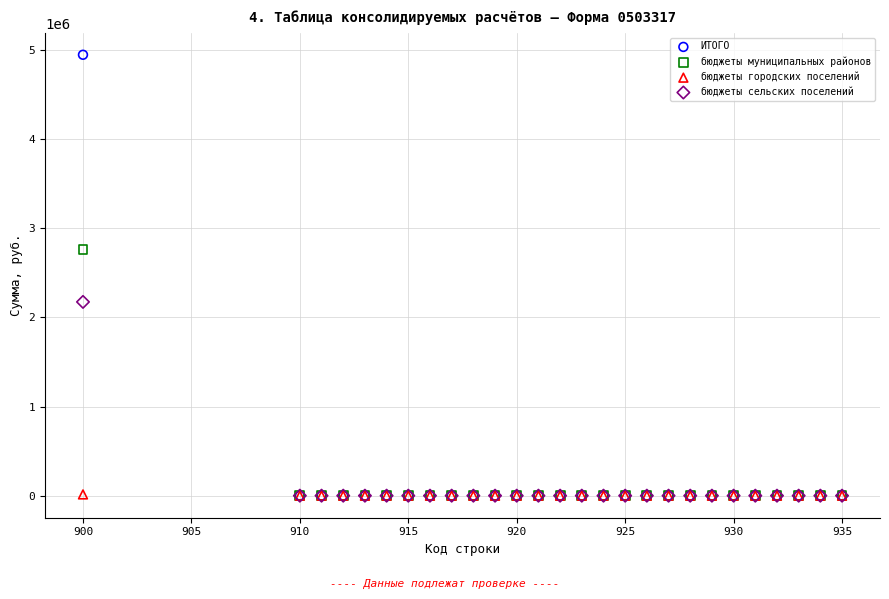

Which series has the widest spread of Y values?

ИТОГО